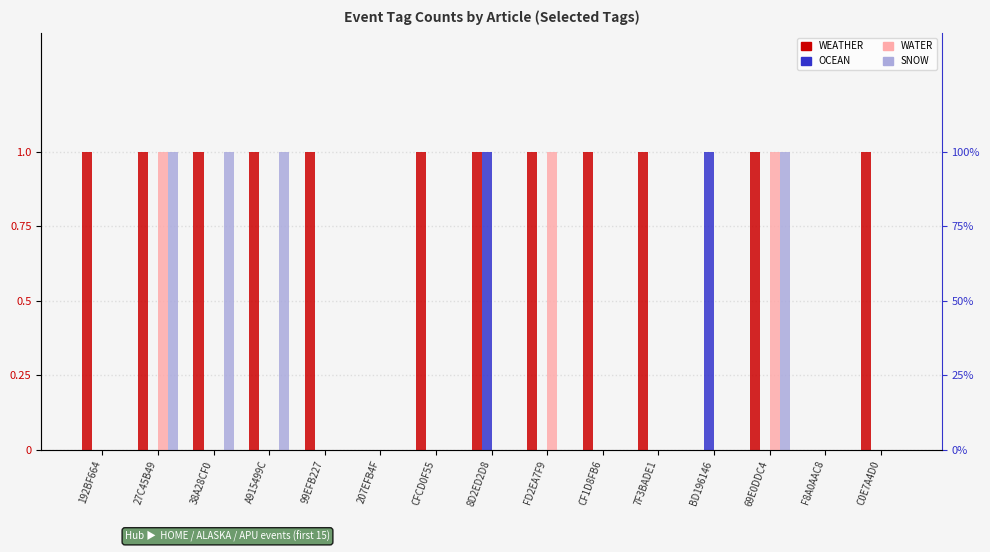

How many positive values does the SNOW series have?

4